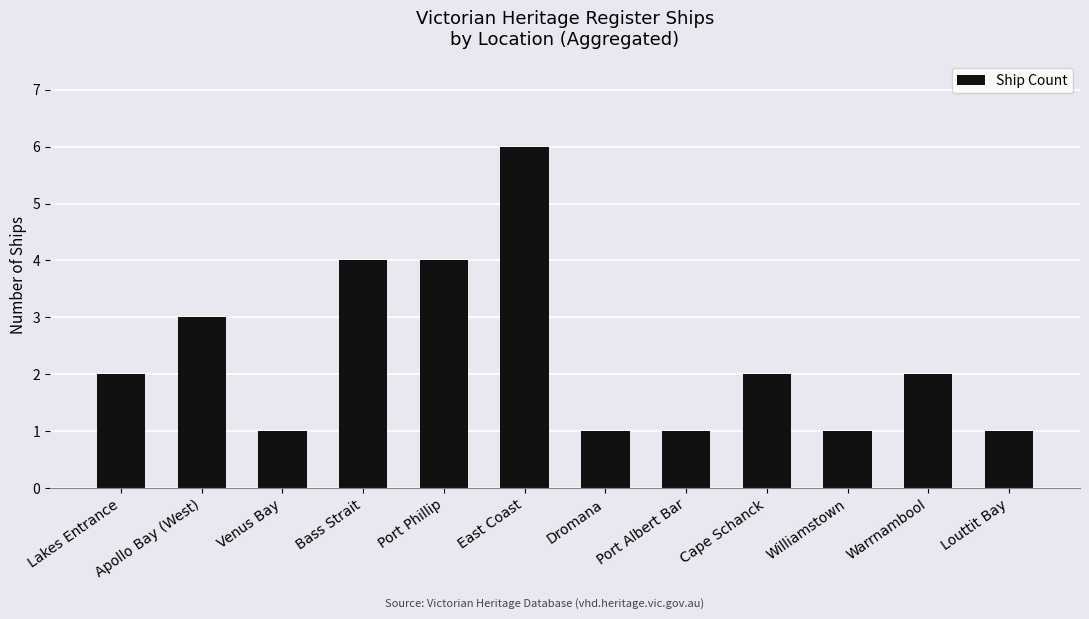

Is it true that the value at Lakes Entrance is 2?

True